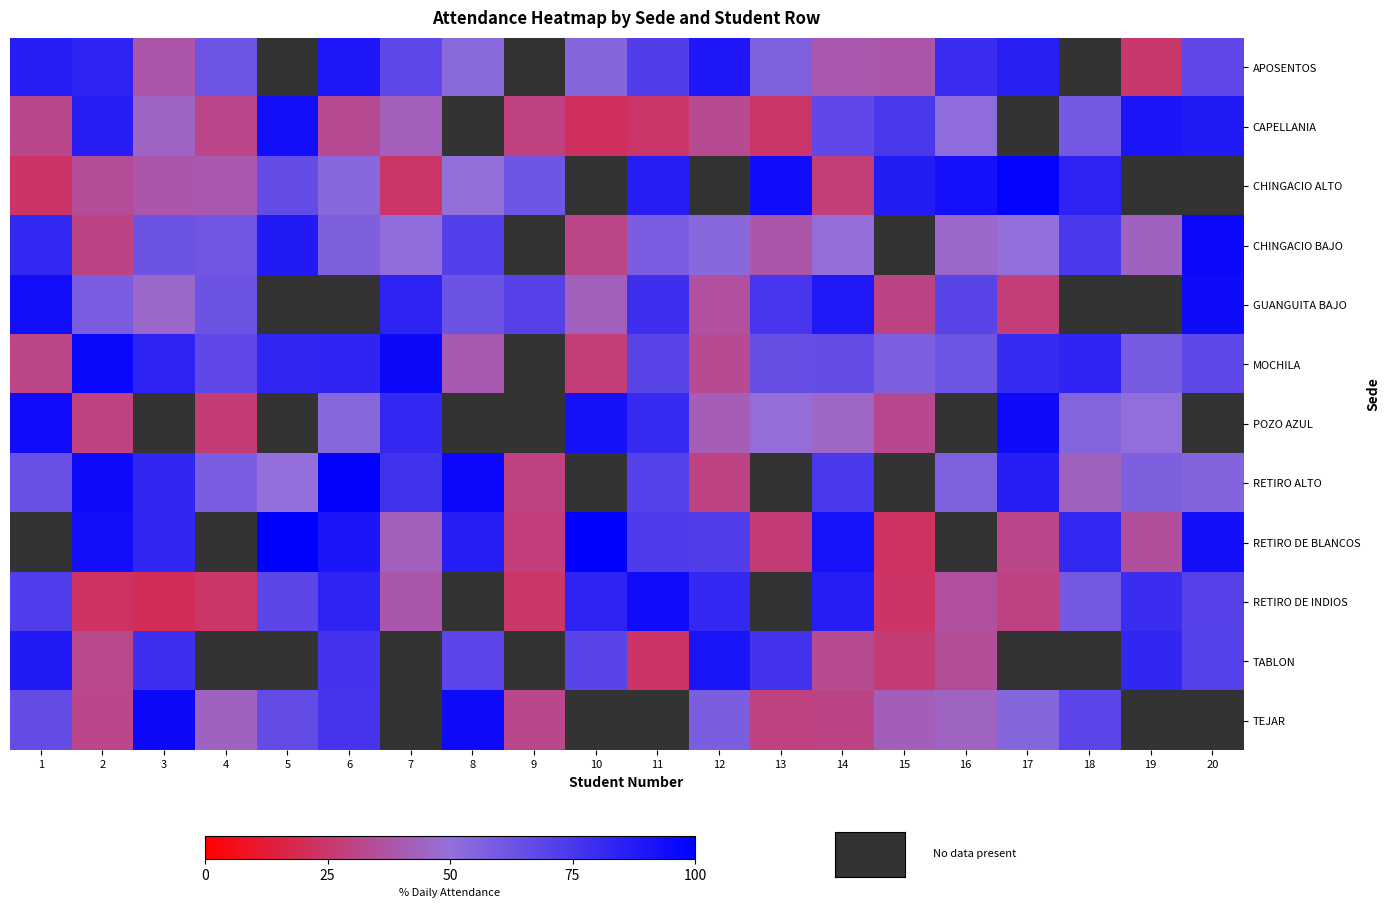

List the series in order of their peak value, highest first.

row_0, row_1, row_2, row_3, row_4, row_5, row_6, row_7, row_8, row_9, row_10, row_11